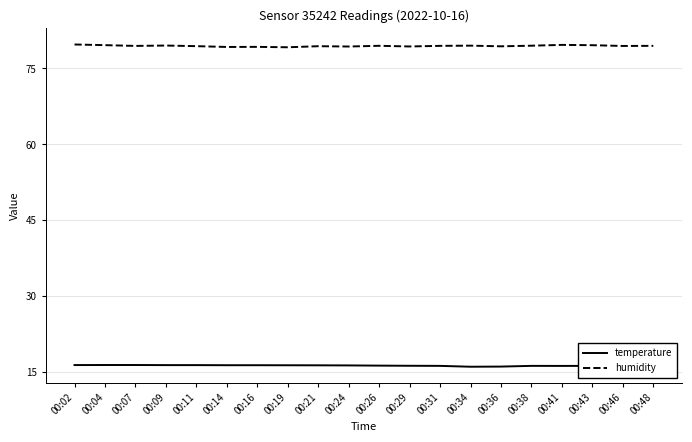

What is the difference between the humidity values at 00:16 and 00:31?

0.2